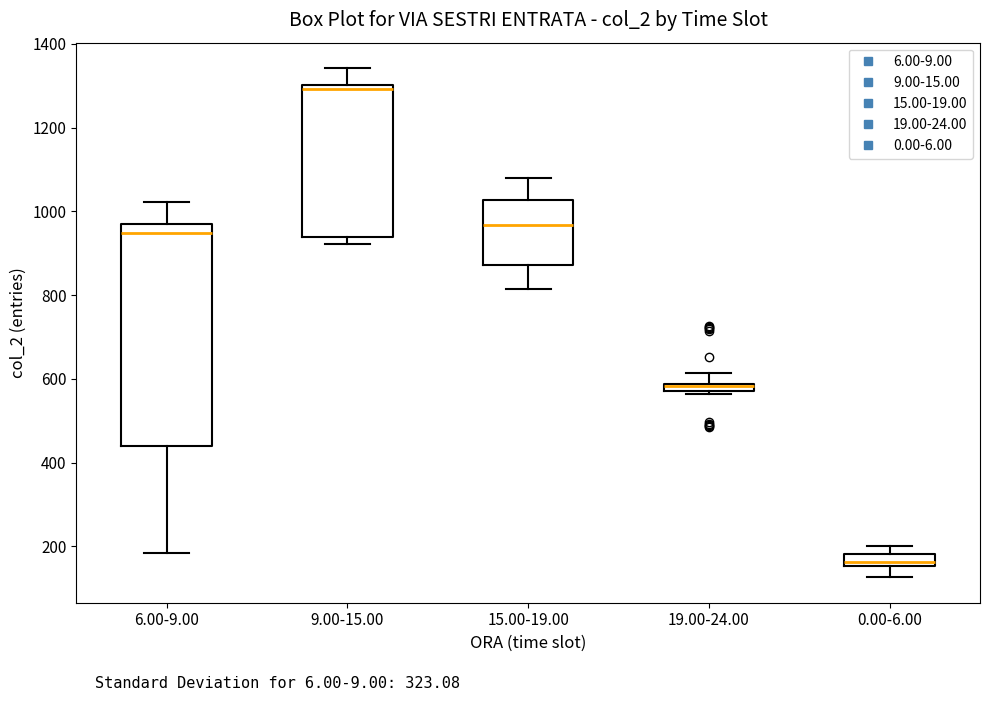

Which box's median line is the lowest?

0.00-6.00